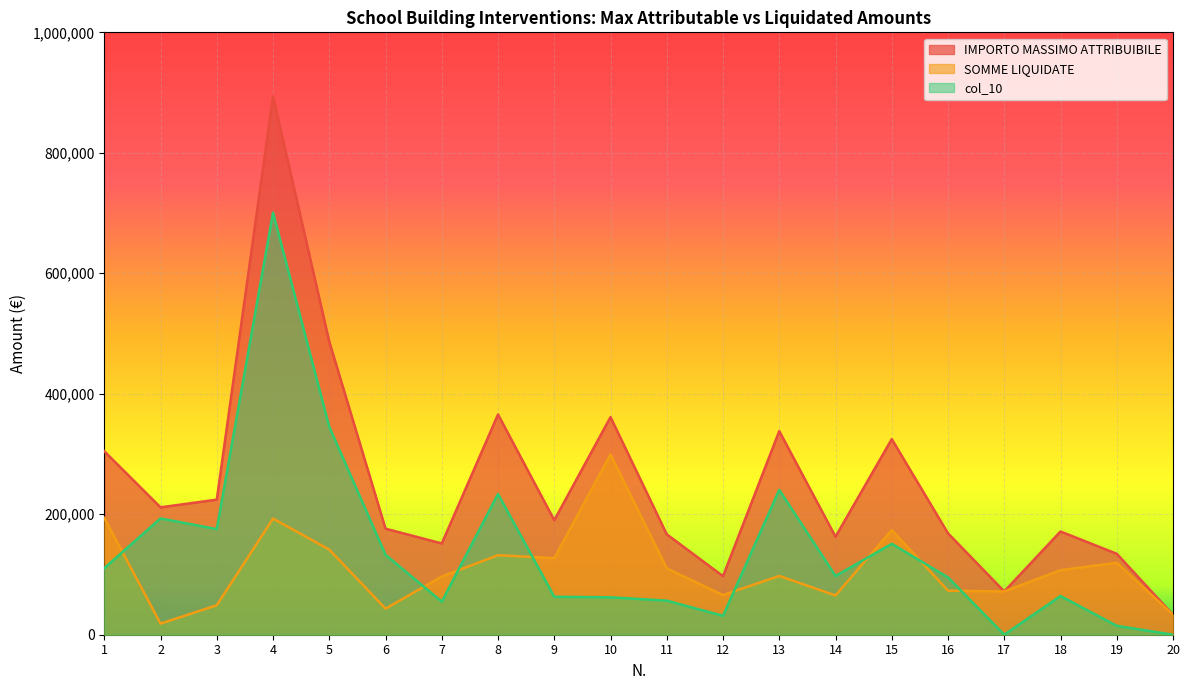

Reading left to right, what are all the values shown in this chart?

IMPORTO MASSIMO ATTRIBUIBILE: 1=304561.4	2=211470.2	3=224233.5	4=893383.6	5=486442.7	6=176027.0	7=151502.0	8=365639.1	9=190131.2	10=361225.9	11=166656.7	12=97216.1	13=337997.5	14=162744.1	15=324730.1	16=168342.1	17=71895.5	18=171407.8	19=134369.9	20=33138.1
SOMME LIQUIDATE: 1=193980.0	2=18428.5	3=48948.4	4=192806.1	5=141276.0	6=43326.4	7=96620.0	8=132000.3	9=127144.0	10=299128.2	11=110067.5	12=65860.8	13=97570.0	14=65201.9	15=173786.8	16=73185.3	17=71895.5	18=107148.8	19=119587.5	20=33133.7
col_10: 1=110581.4	2=193041.7	3=175285.0	4=700577.5	5=345166.7	6=132700.6	7=54882.0	8=233638.7	9=62987.3	10=62097.7	11=56589.1	12=31355.2	13=240427.5	14=97542.2	15=150943.3	16=95156.8	17=0.0	18=64259.0	19=14782.4	20=4.4